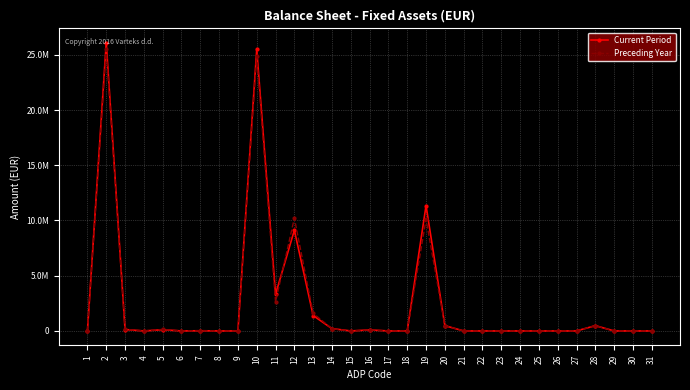

What are all the series names shown in the legend?

Current Period, Preceding Year